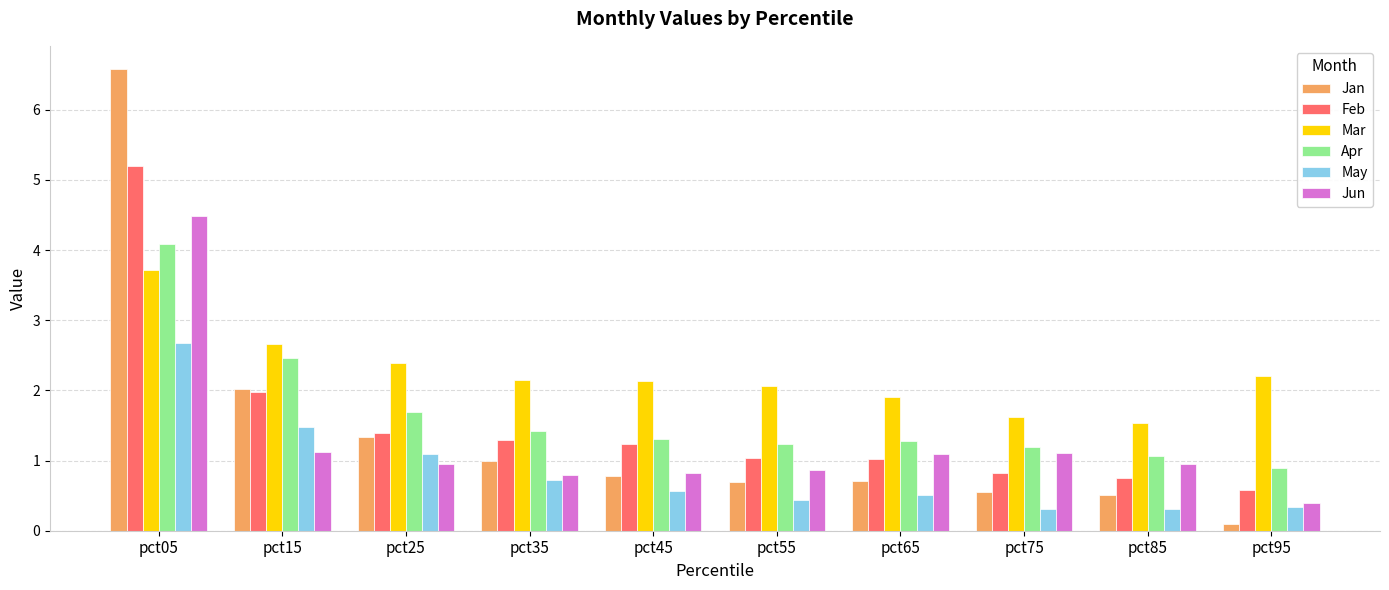

At which category is the sum across all series the highest?

pct05